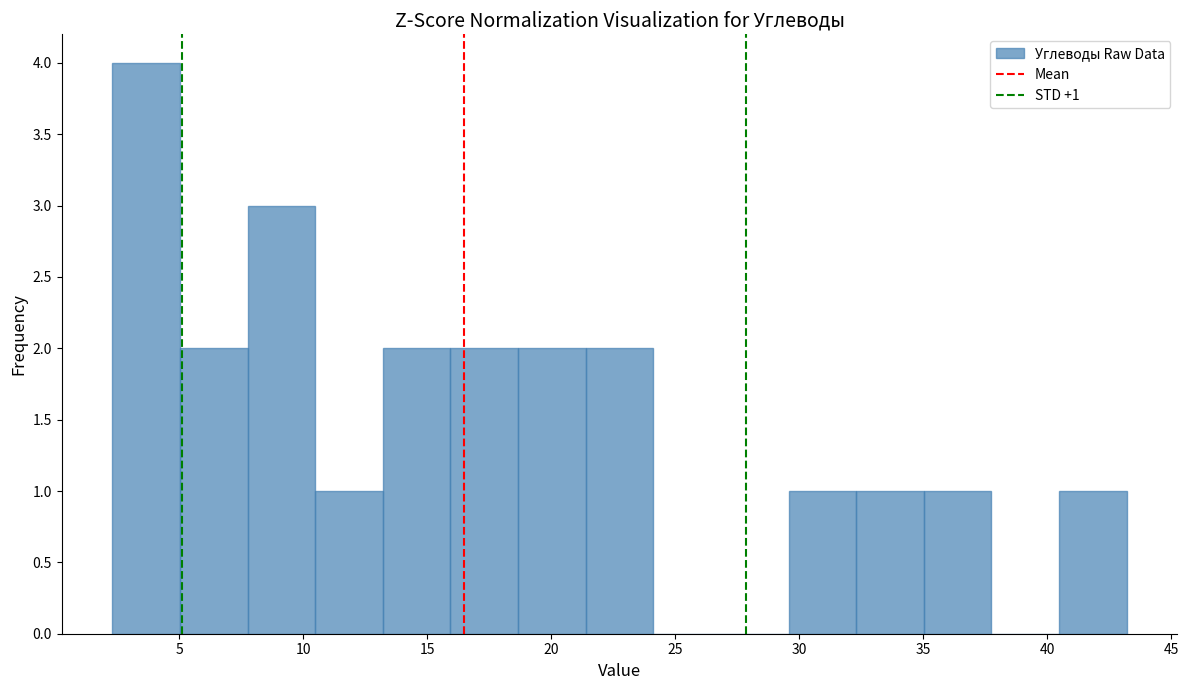

Over which range of the x-axis is the bar tallest?

2.5 to 5.0